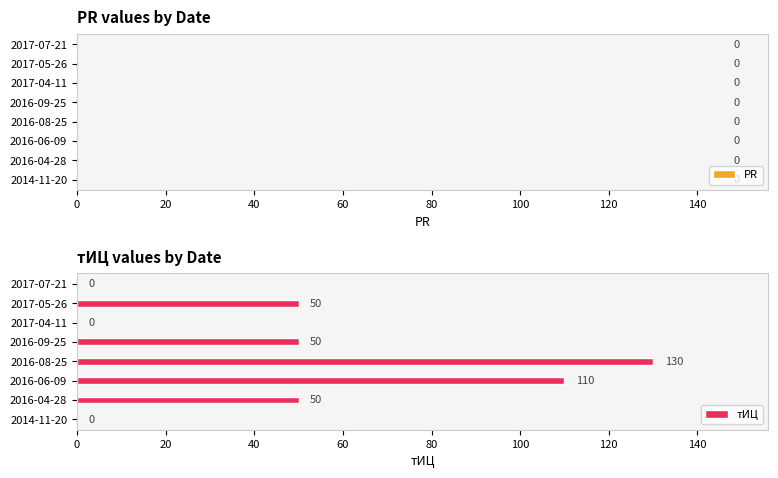

Which has a higher value, 2017-04-11 or 2017-05-26?

2017-05-26